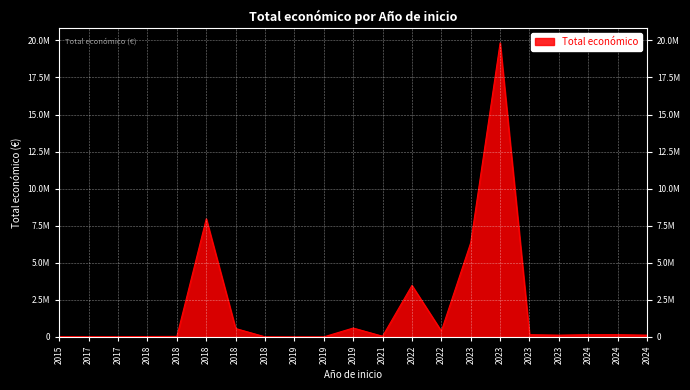

At which category does the chart reach its peak across all series?

2023